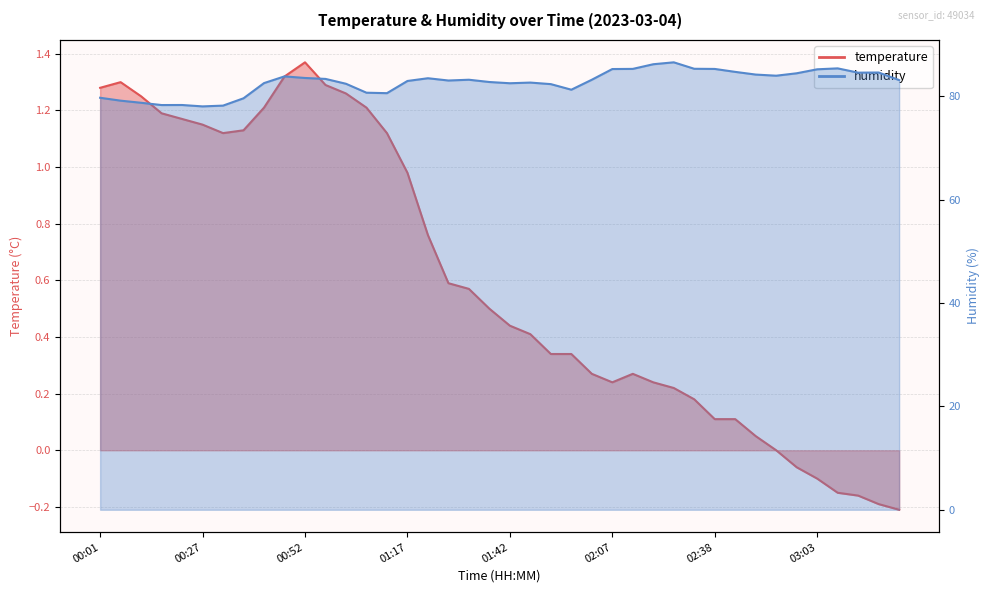

What are all the series names shown in the legend?

temperature, humidity